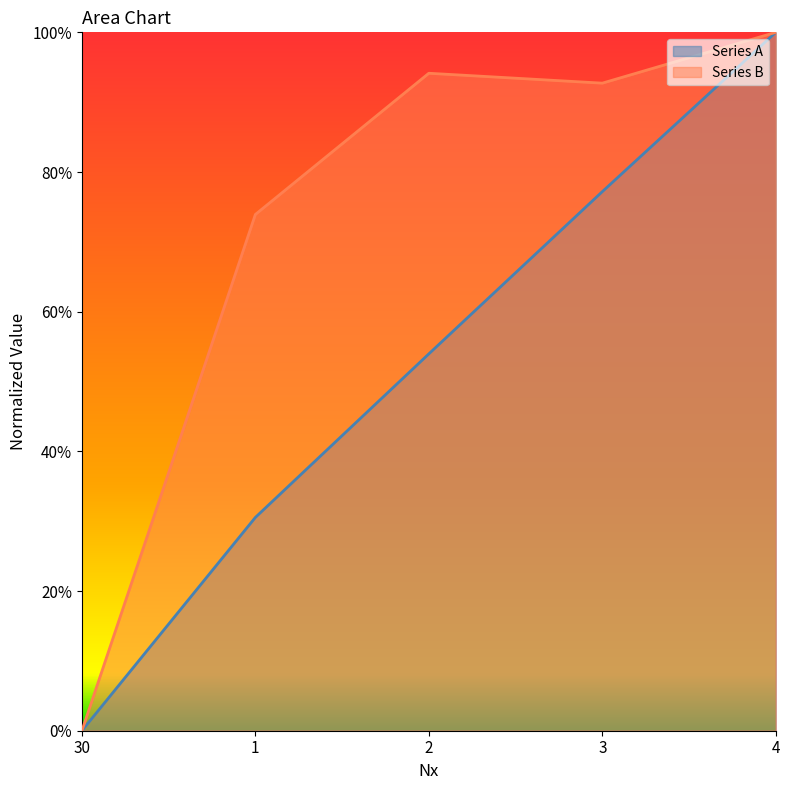

Count the Series A values in the range 0 to 1.

5